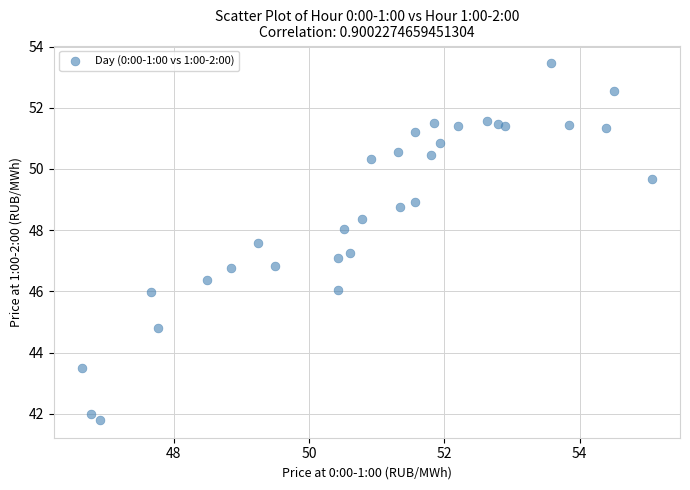

What is the range of X values (max minus min)?

8.4